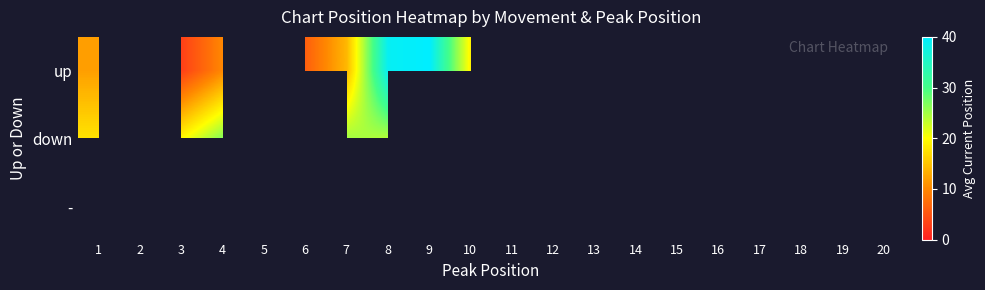

Count the number of categories in the chart.

20